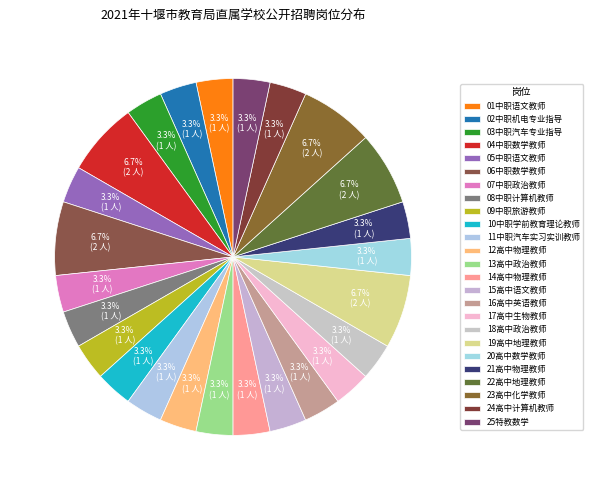

Count the number of slices in the pie.

25